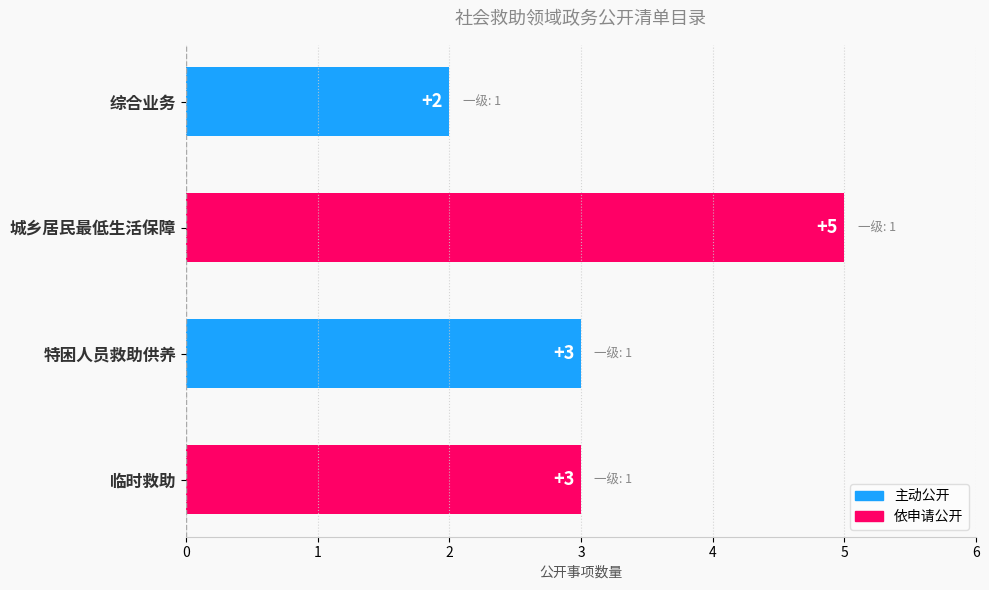

What is the maximum value shown in the chart?

5